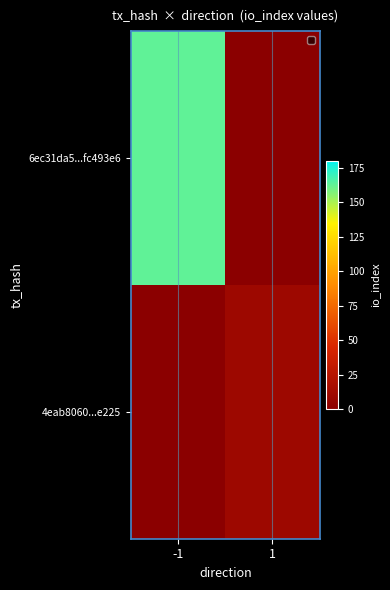

Rank the series by their average value, from lowest to highest.

6ec31da5...fc493e6, 4eab8060...e225